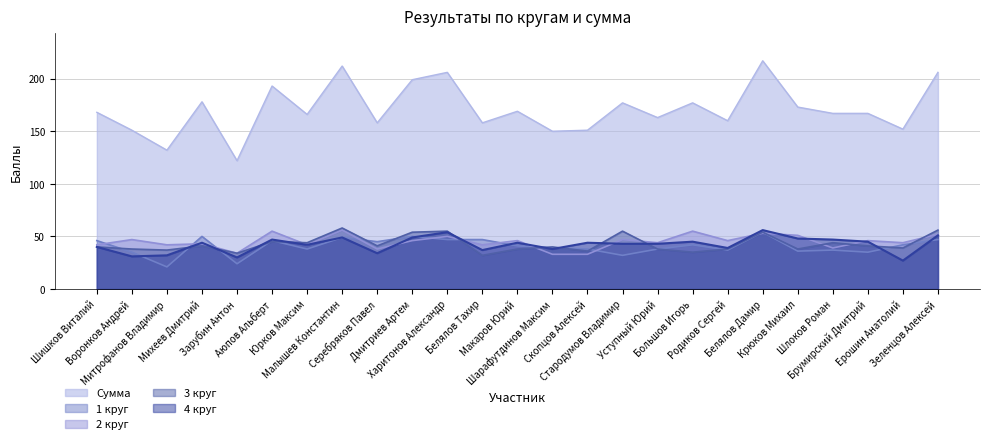

Which series changed the most between Митрофанов Владимир and Дмитриев Артем?

Сумма